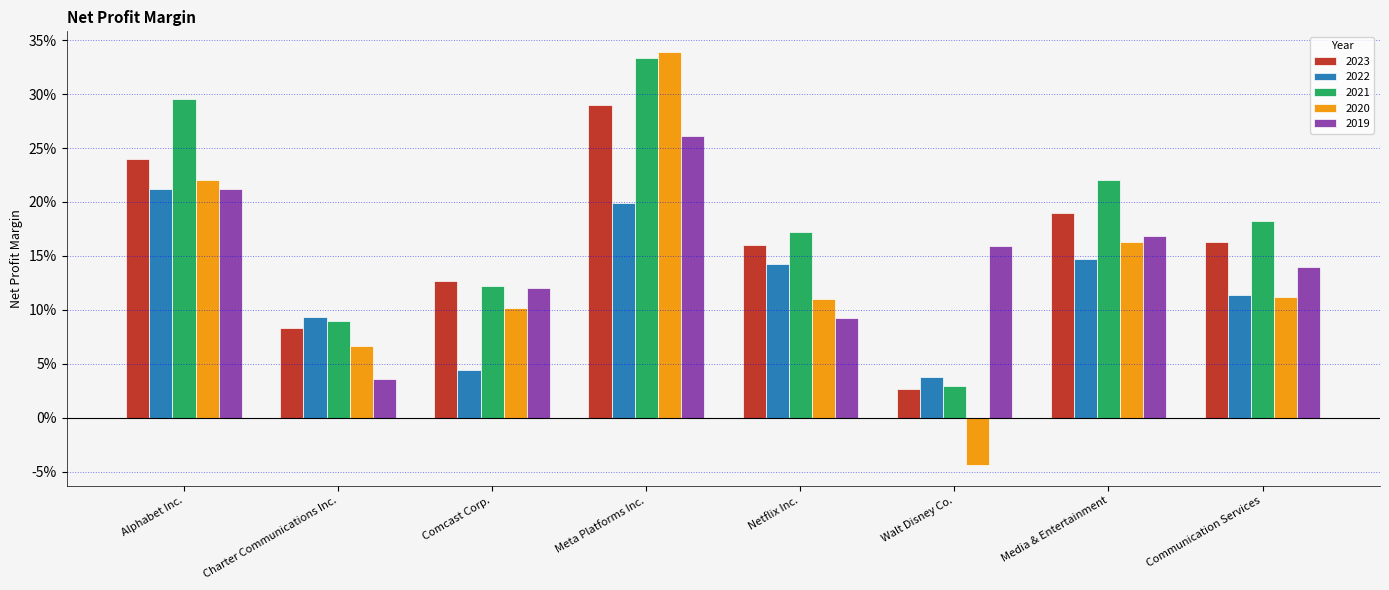

Is it true that 2020 equals 0.1 at Comcast Corp.?

True